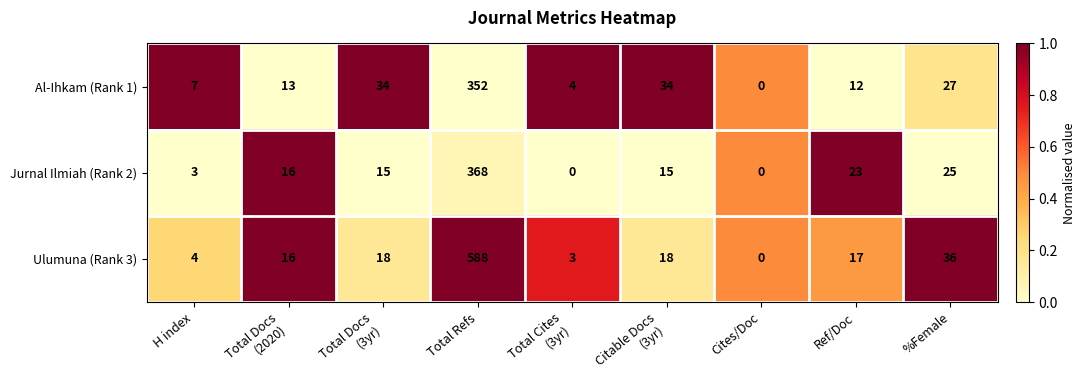

Is it true that Ulumuna (Rank 3) equals 57 at %Female?

False